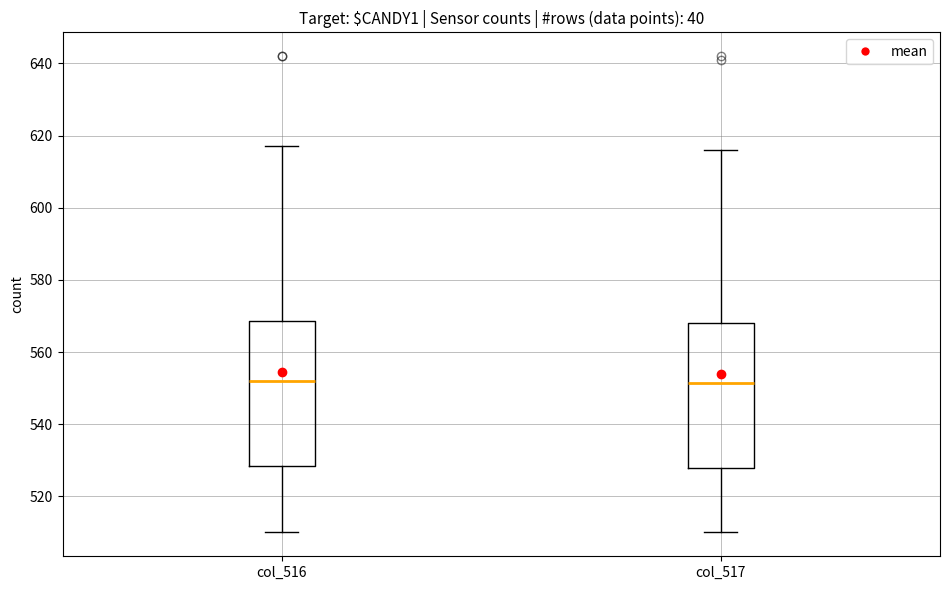

Reading left to right, transcribe this box plot: for each box, give where its median line is, the range the box spans, and where its two whiskers end, as read against the y-axis. The values are not printed on the chart, so give them approximately, as read against the axis.

col_516: median 552, box 528 to 568, whiskers 510 to 618
col_517: median 552, box 528 to 568, whiskers 510 to 616